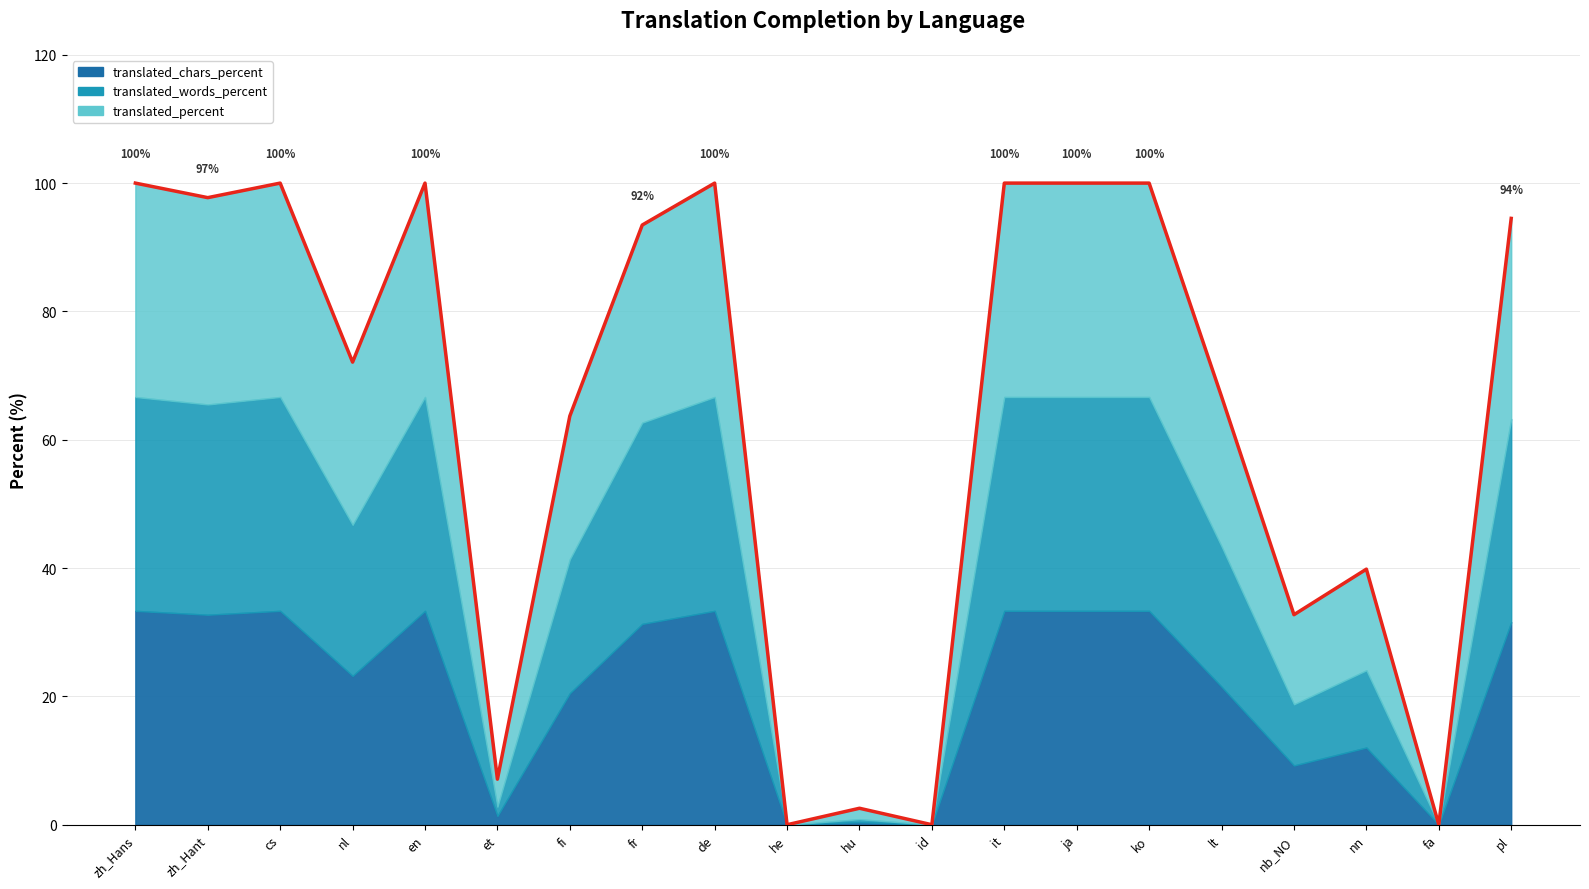

Reading left to right, list all the values displayed in this chart.

translated_percent: zh_Hans=100.0	zh_Hant=96.7	cs=100.0	nl=76.1	en=100.0	et=12.9	fi=67.0	fr=92.4	de=100.0	he=0.0	hu=5.1	id=0.0	it=100.0	ja=100.0	ko=100.0	lt=70.1	nb_NO=41.9	nn=47.3	fa=0.0	pl=93.8
translated_words_percent: zh_Hans=100.0	zh_Hant=98.3	cs=100.0	nl=70.6	en=100.0	et=4.3	fi=62.6	fr=94.1	de=100.0	he=0.0	hu=1.4	id=0.0	it=100.0	ja=100.0	ko=100.0	lt=65.6	nb_NO=28.6	nn=36.1	fa=0.0	pl=95.0
translated_chars_percent: zh_Hans=100.0	zh_Hant=98.2	cs=100.0	nl=69.6	en=100.0	et=4.1	fi=61.5	fr=93.9	de=100.0	he=0.0	hu=1.2	id=0.0	it=100.0	ja=100.0	ko=100.0	lt=64.5	nb_NO=27.7	nn=36.1	fa=0.0	pl=94.7